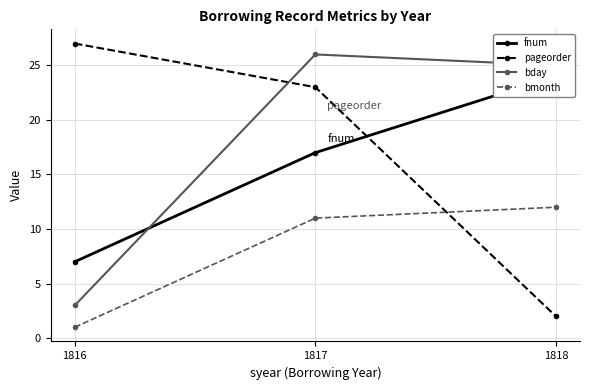

How many lines are shown in the chart?

4